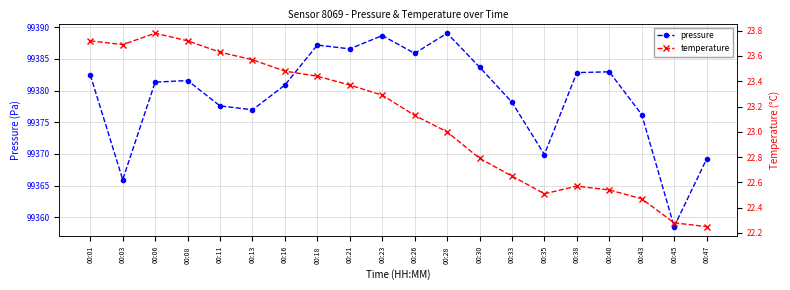

What is the greatest value displayed?

99389.1